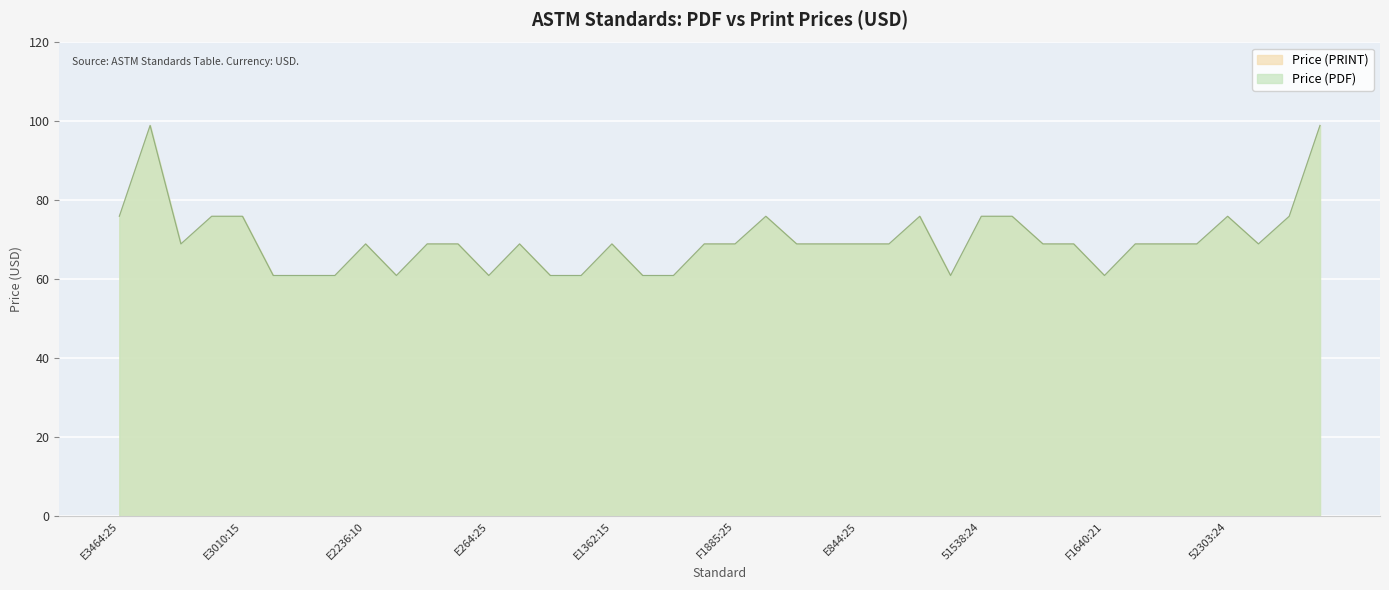

What are all the series names shown in the legend?

Price (PDF), Price (PRINT)